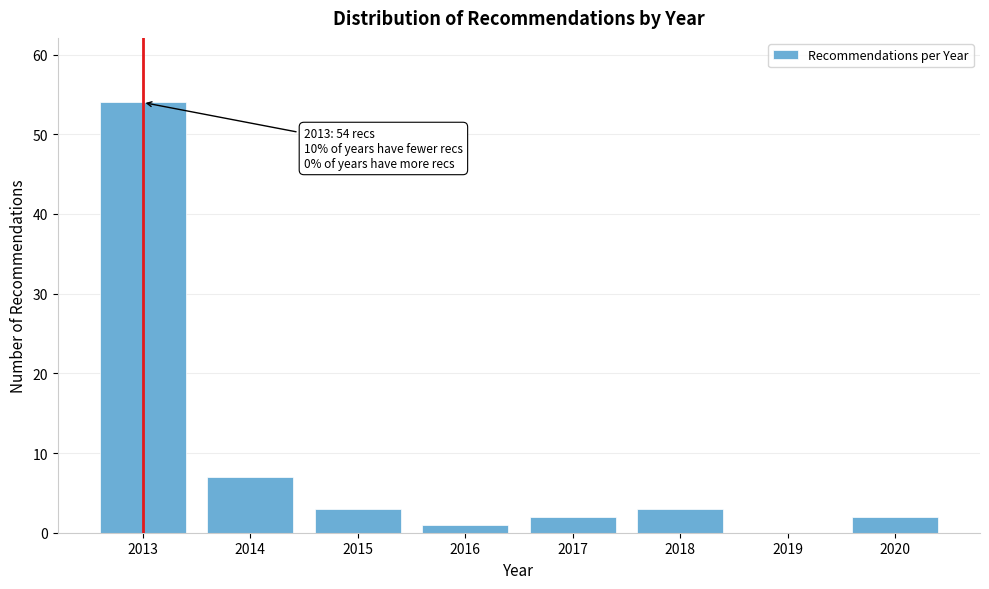

Reading right to left, what are all the values shown in this chart?

2020=2	2019=0	2018=3	2017=2	2016=1	2015=3	2014=7	2013=54